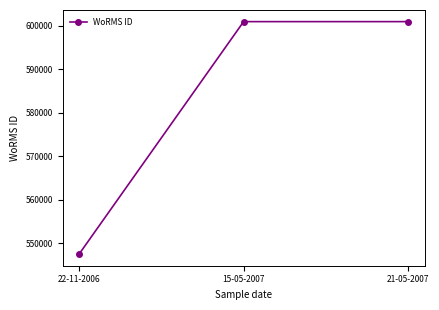

What value does the data have at 15-05-2007, to the nearest 10?

600980